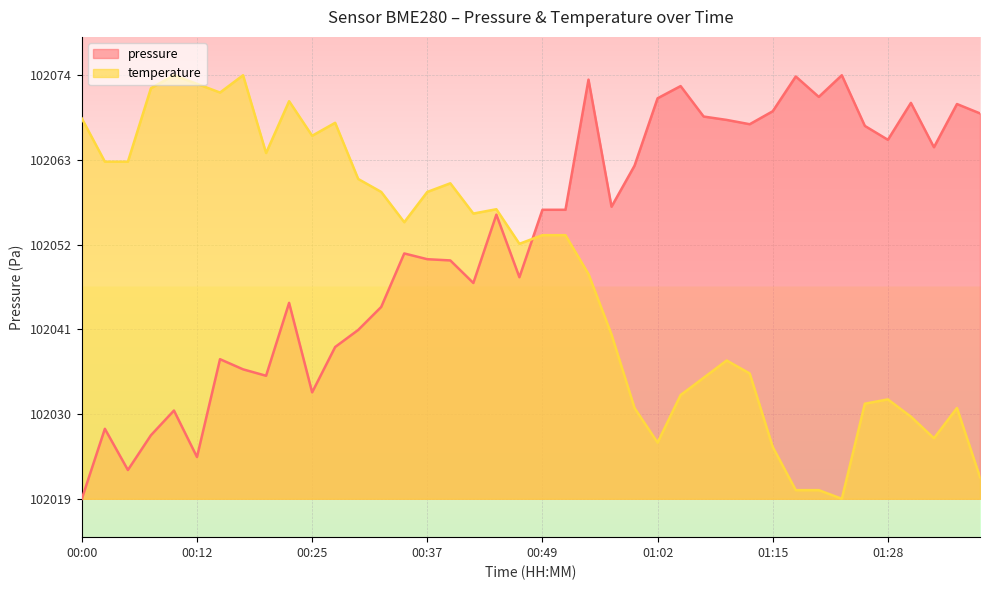

How many data points in pressure are above 102056?

20